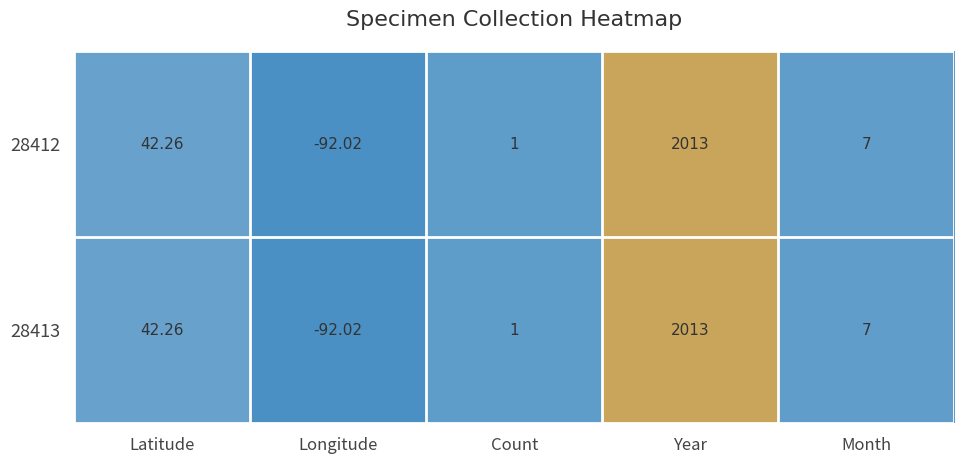

Where is 28413 nearest to the value 960?

Latitude